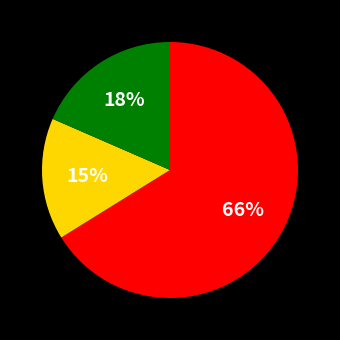

To the nearest percent, what is the average slice percentage?

33%